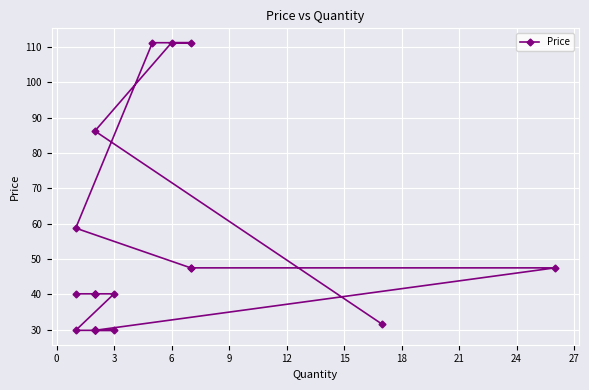

What is the maximum value shown in the chart?

111.2